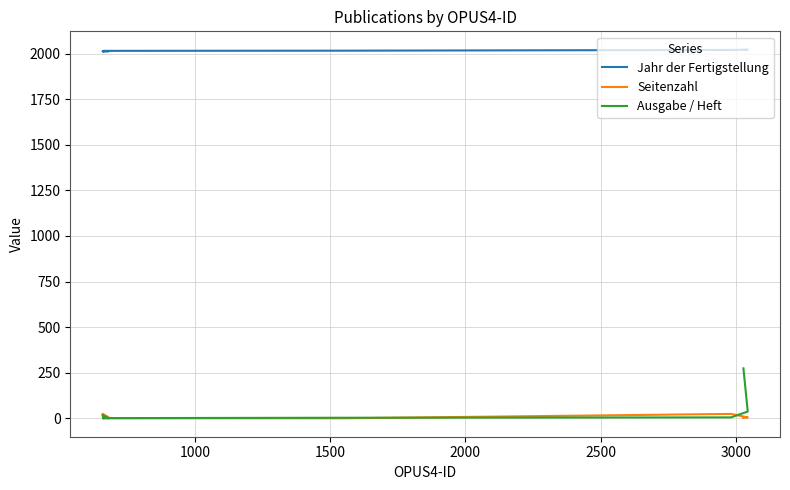

What is the maximum value for Ausgabe / Heft?

274